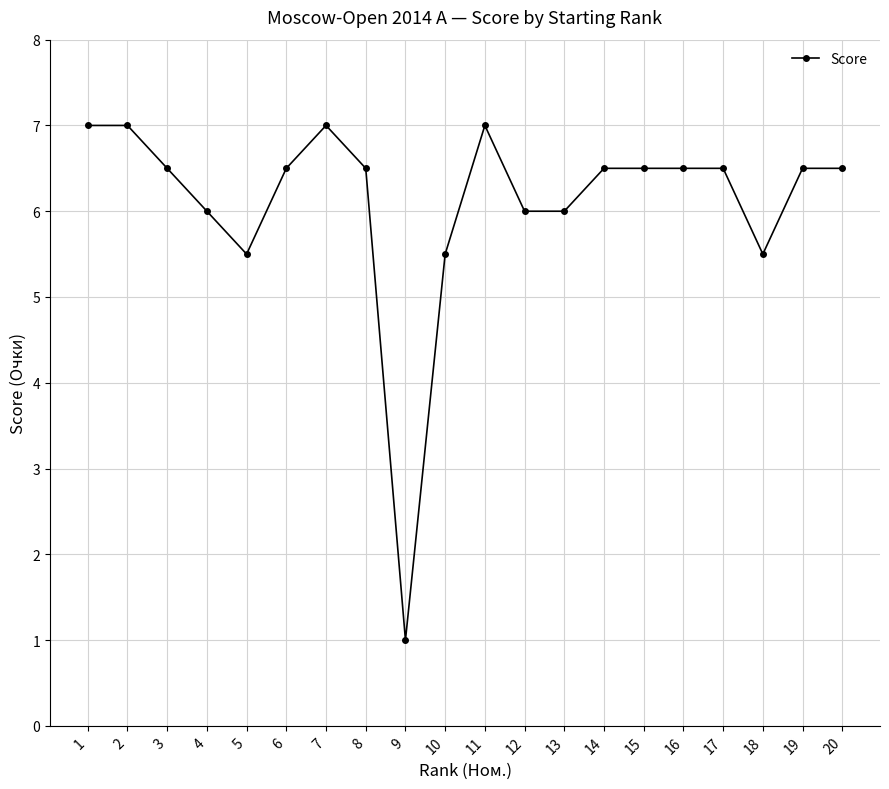

The chart shows a value of 6.5 at 19. True or false?

True